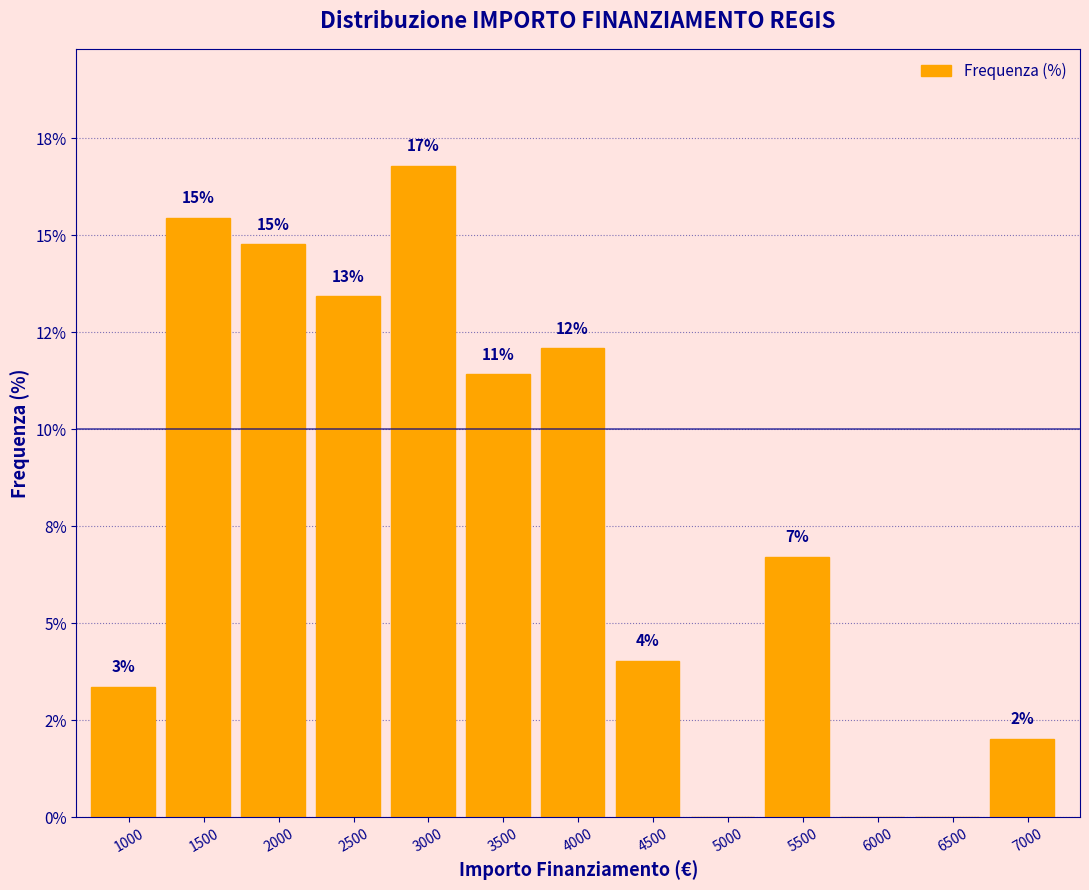

Are the bars horizontal?

No